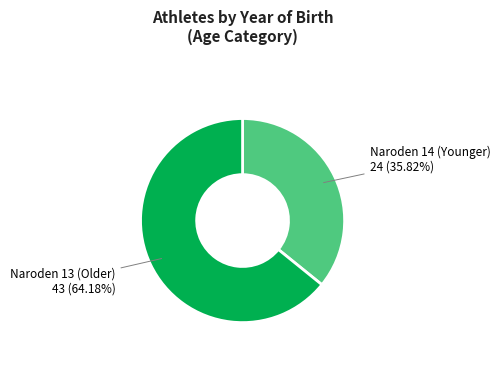

Is there any slice that represents more than half of the pie?

Yes